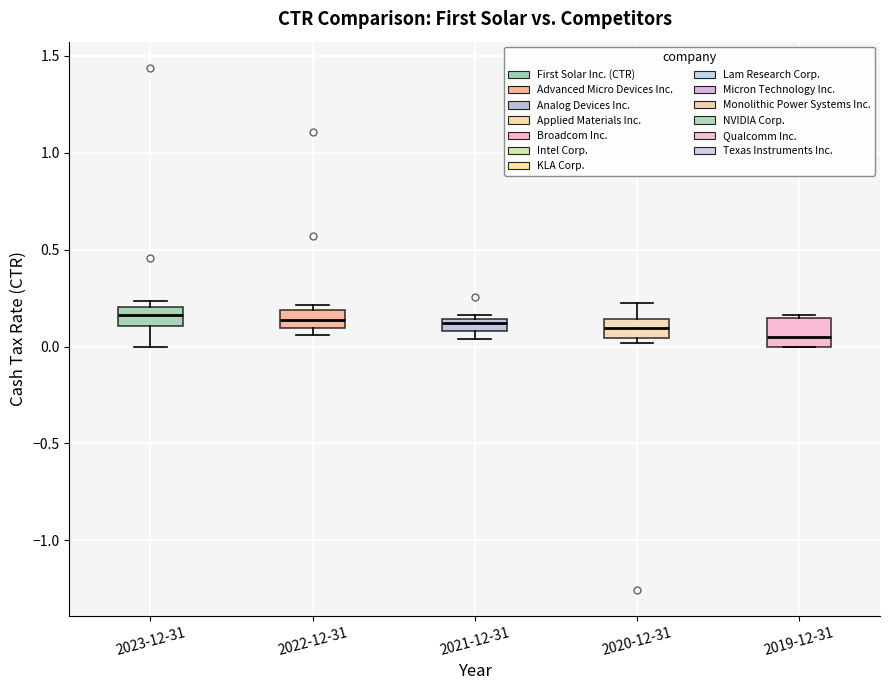

Which box is the tallest, from its lower edge to its upper edge?

2019-12-31